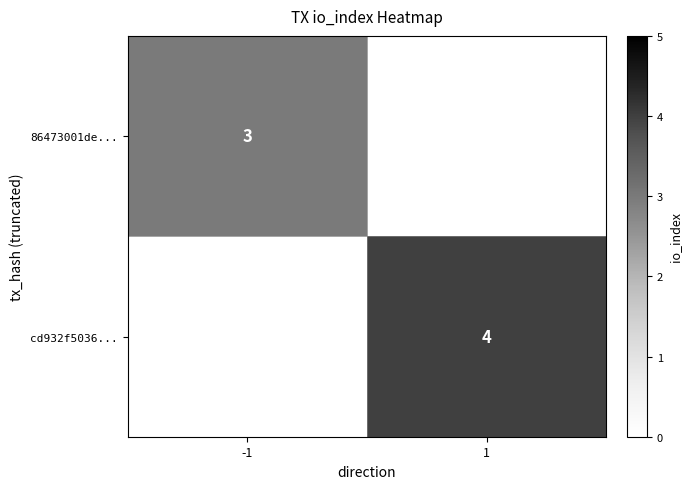

Which category has the lowest value across all series?

-1